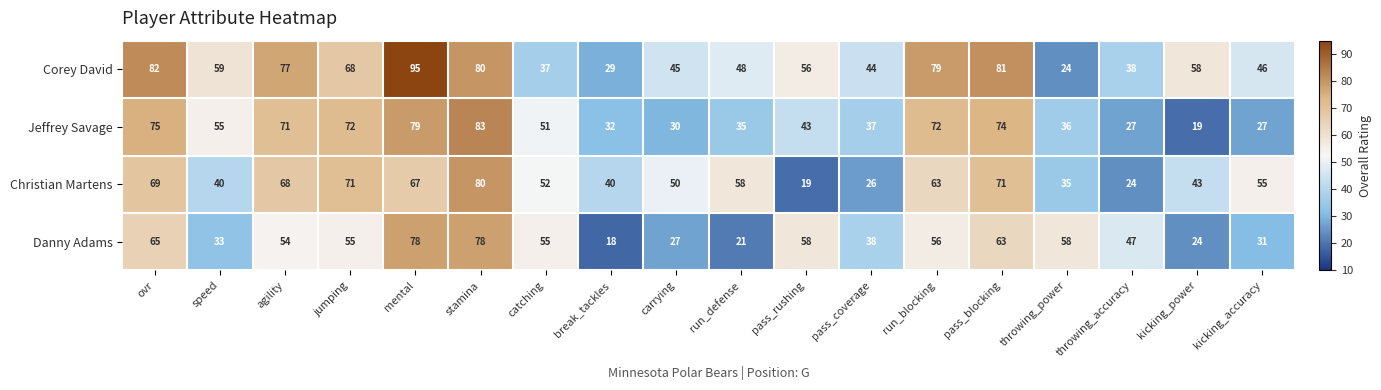

At which category does the chart reach its peak across all series?

mental